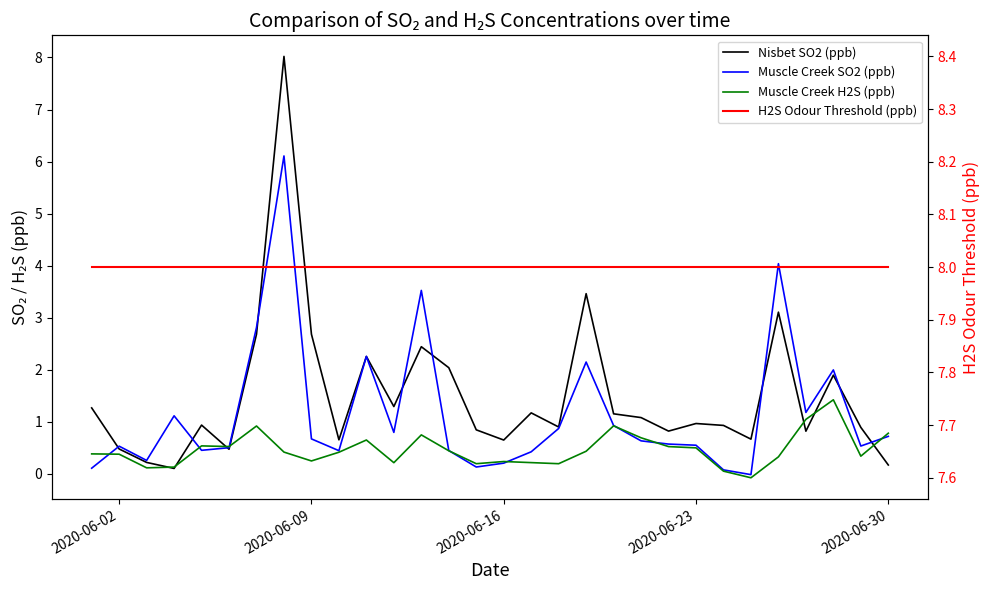

What are all the series names shown in the legend?

Nisbet SO2 (ppb), Muscle Creek SO2 (ppb), Muscle Creek H2S (ppb), H2S Odour Threshold (ppb)